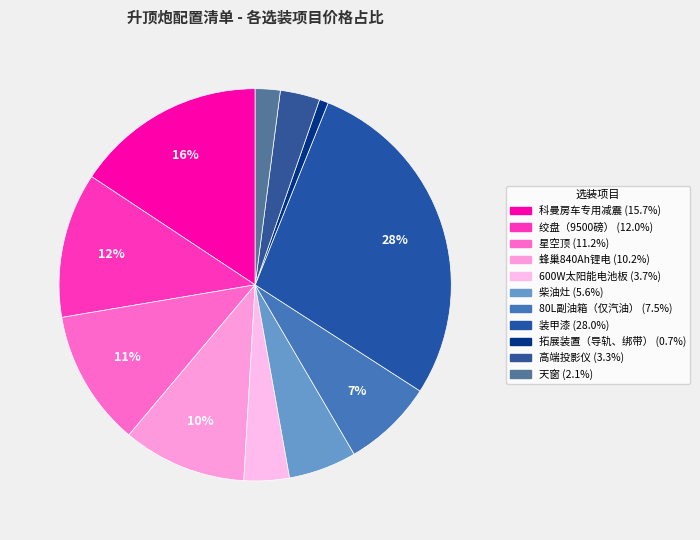

How many segments does this pie chart have?

11